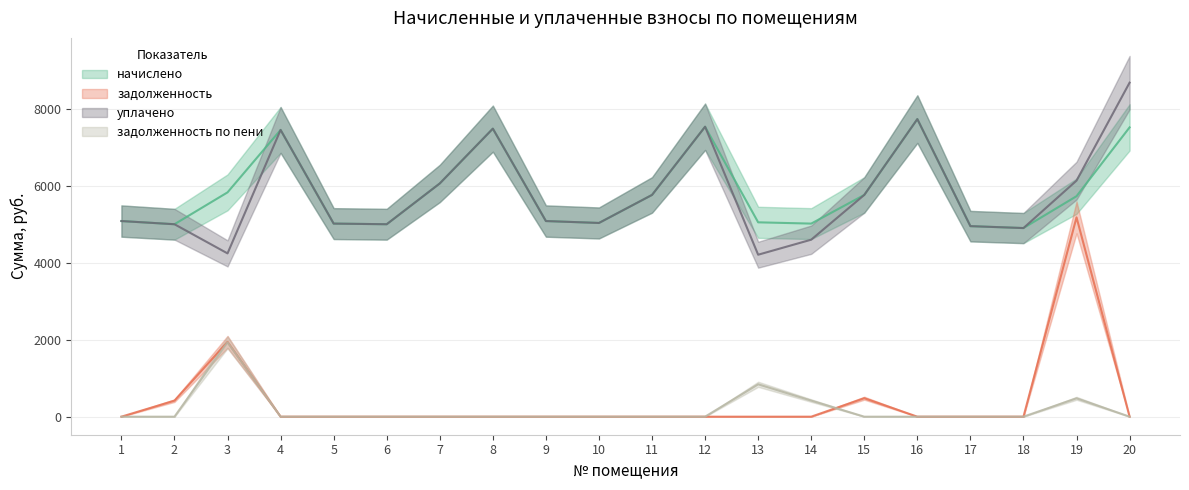

True or false: задолженность по пени has more than 0 interior local peaks.

True